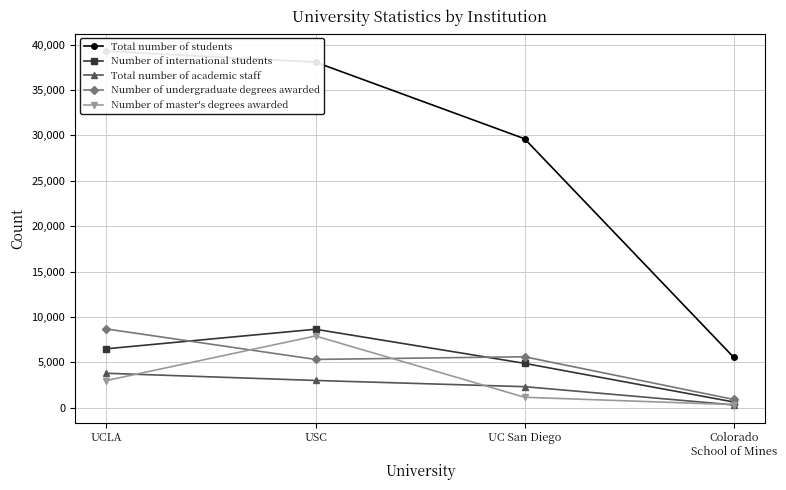

Rank the categories by Number of undergraduate degrees awarded value from highest to lowest.

UCLA, UC San Diego, USC, Colorado
School of Mines